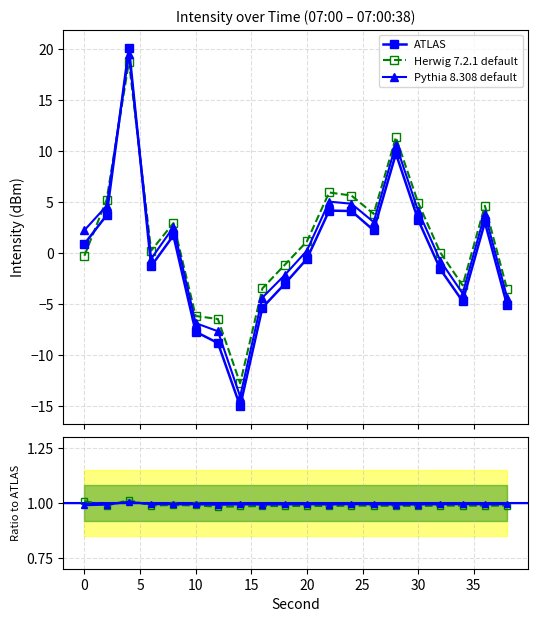

What are all the series names shown in the legend?

ATLAS, Herwig 7.2.1 default, Pythia 8.308 default